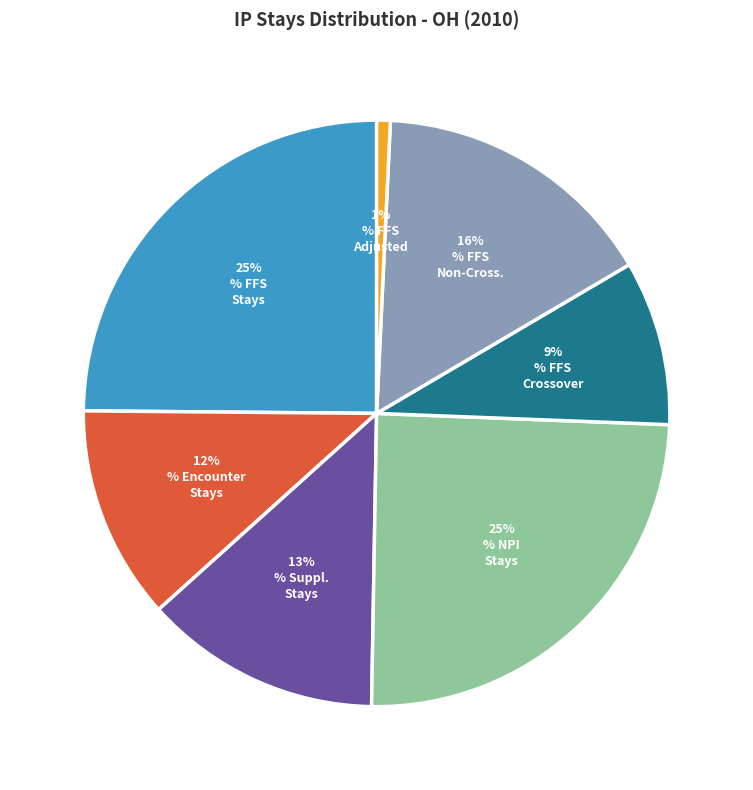

To the nearest percent, what is the average slice percentage?

14%